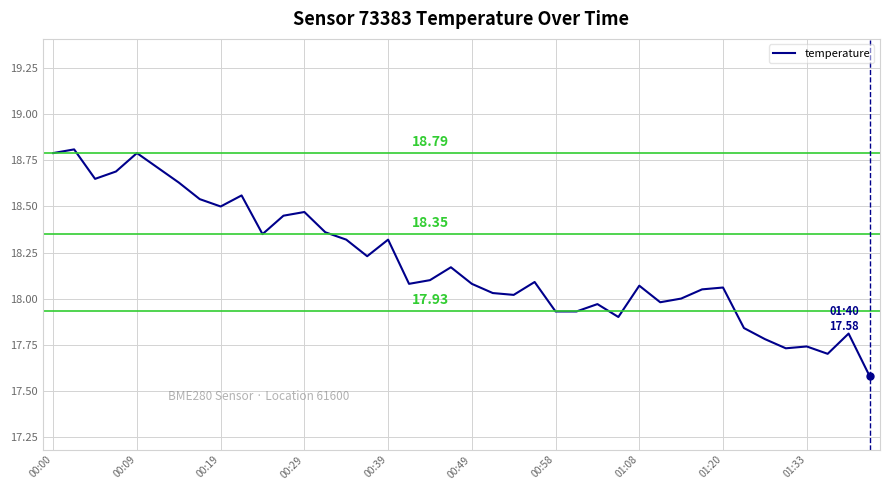

What is the difference between the maximum and minimum values?

1.2